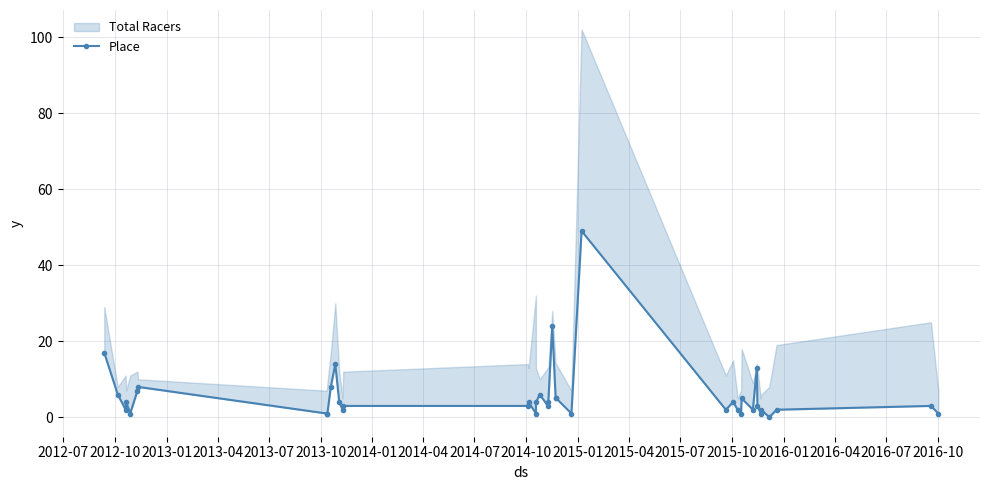

What is the value of the 26th point from the left?

49